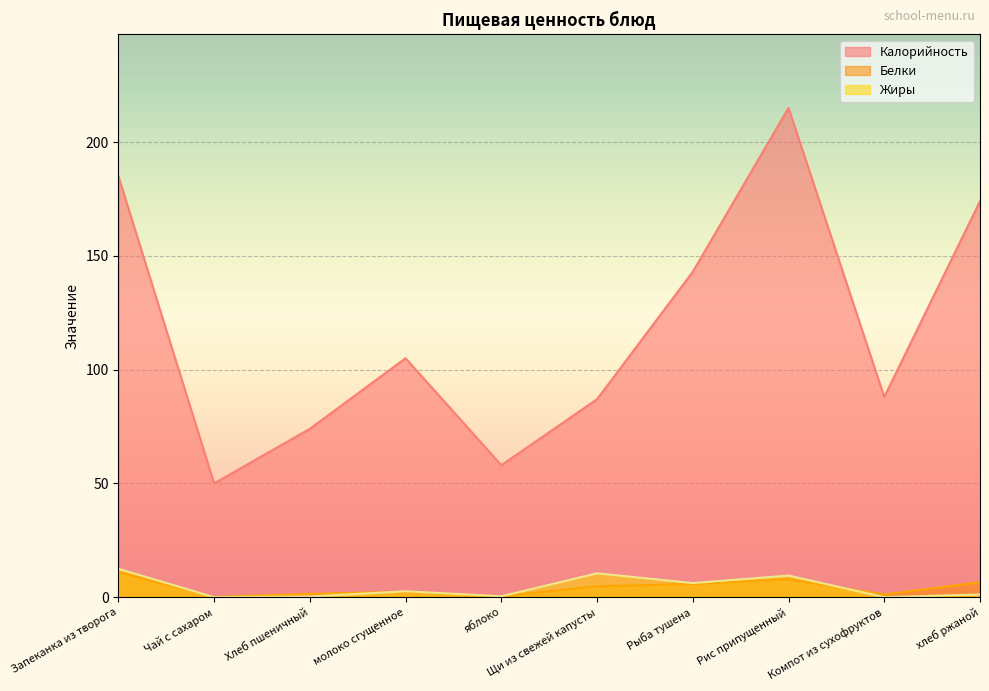

What is the value of the Калорийность point at the 3rd from the left?

74.0